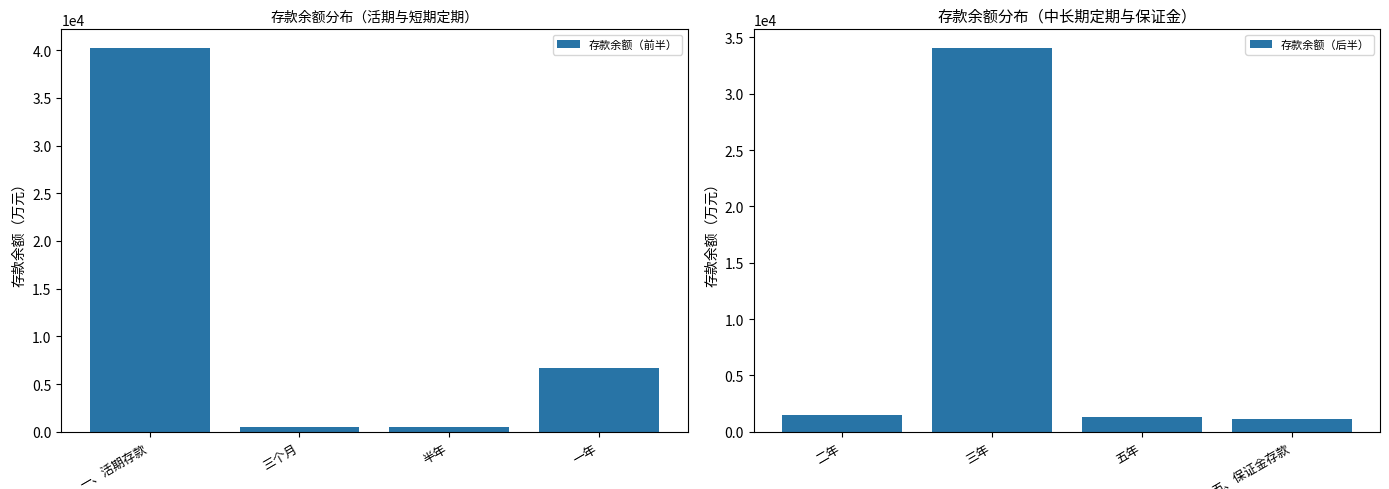

At which label is 存款余额（前半） closest to 20331?

一年